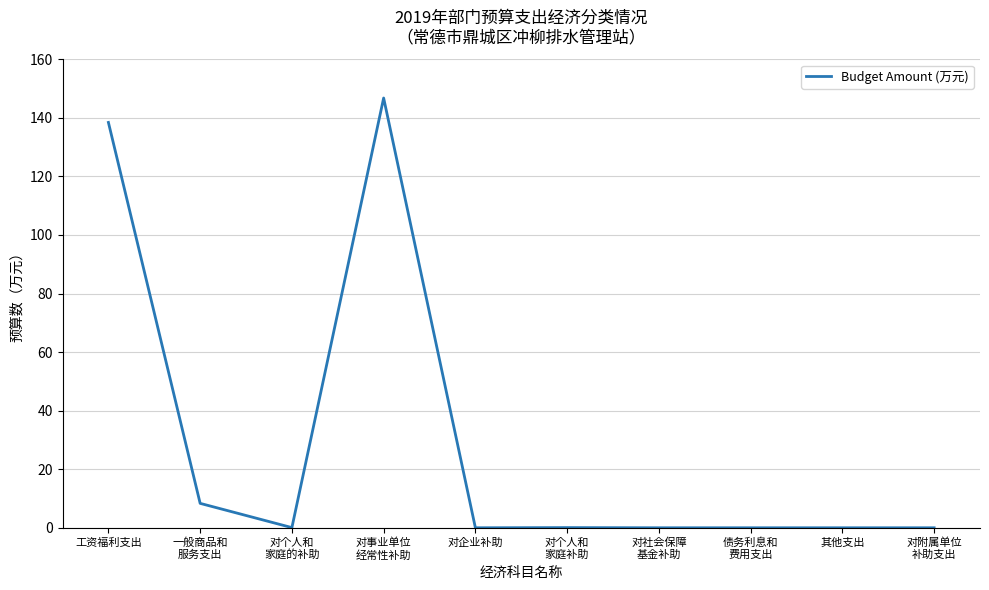

The chart shows a value of 53.3 at 工资福利支出. True or false?

False